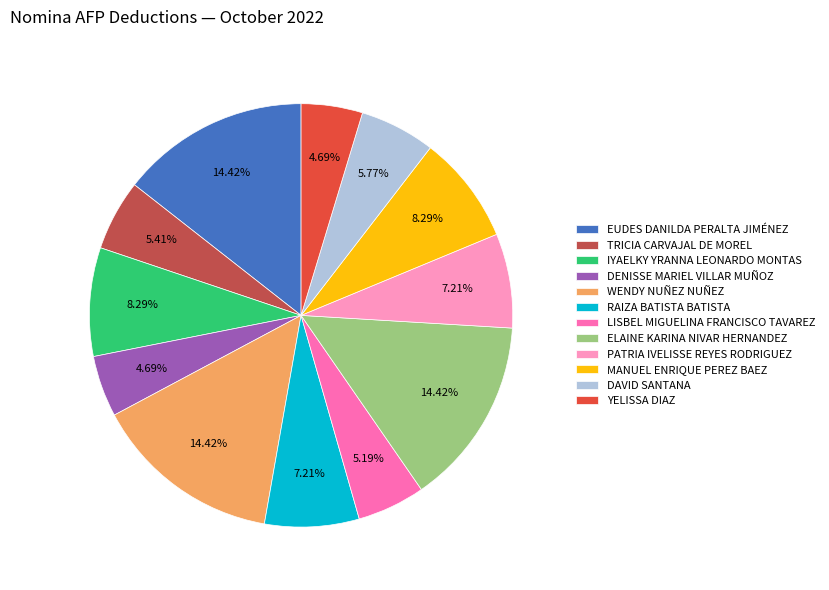

Approximately how many times larger is the value at ELAINE KARINA NIVAR HERNANDEZ compared to TRICIA CARVAJAL DE MOREL?

2.7